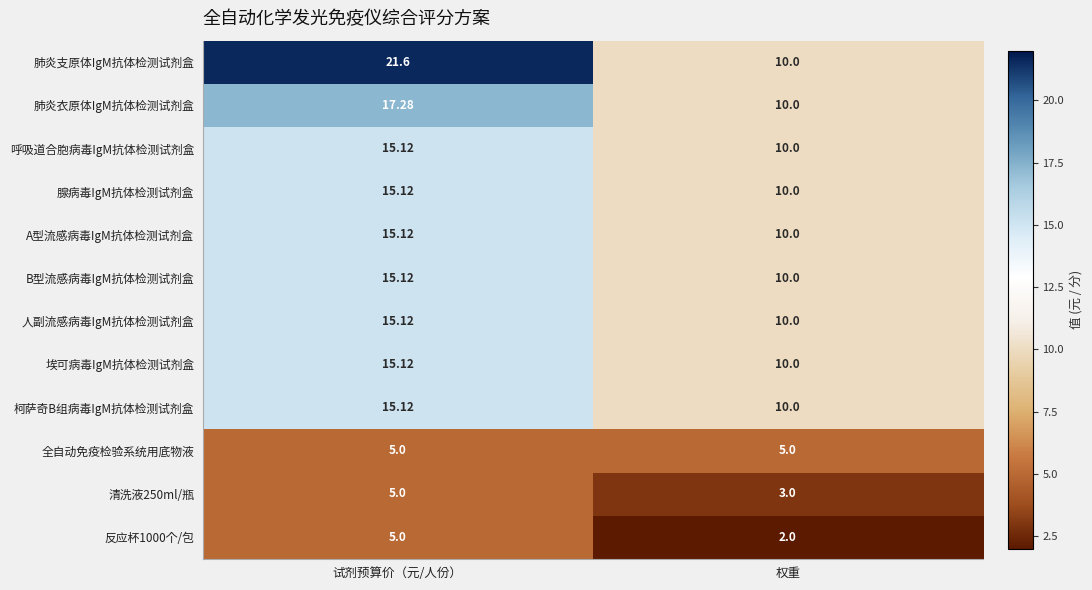

What is the smallest value displayed?

2.0